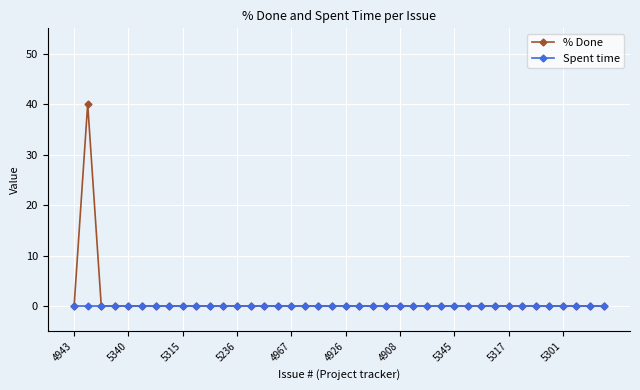

At how many categories does at least one series exceed 7?

1